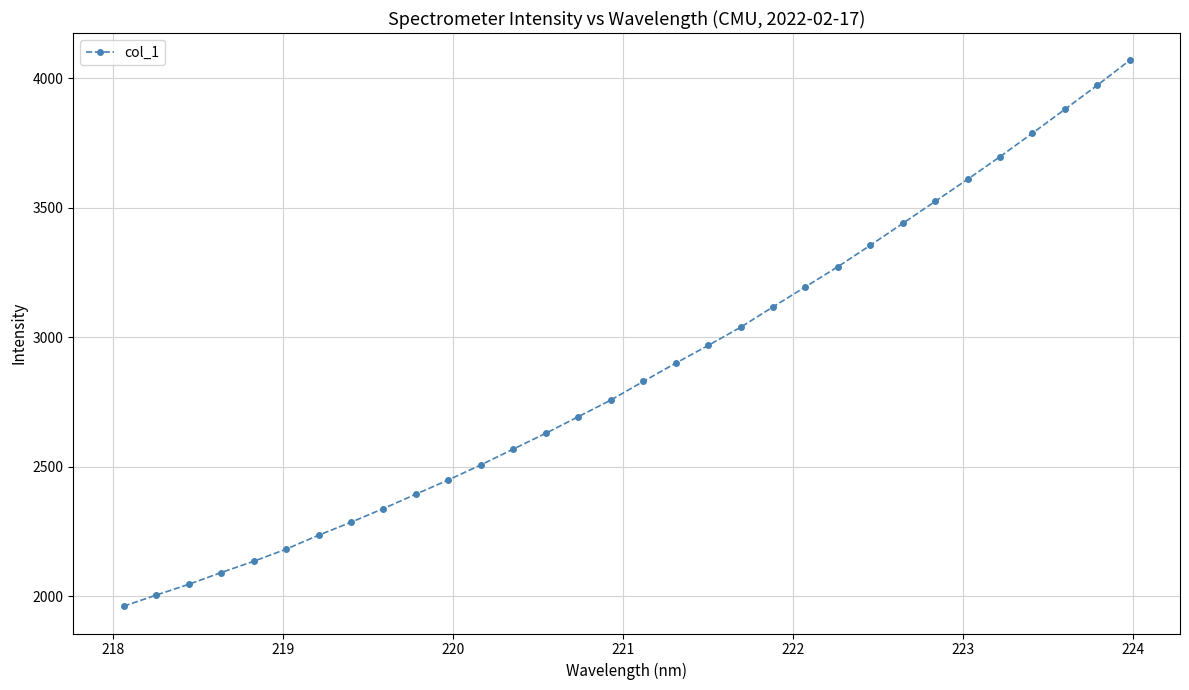

What is the difference between the second highest and minimum values?

2010.5